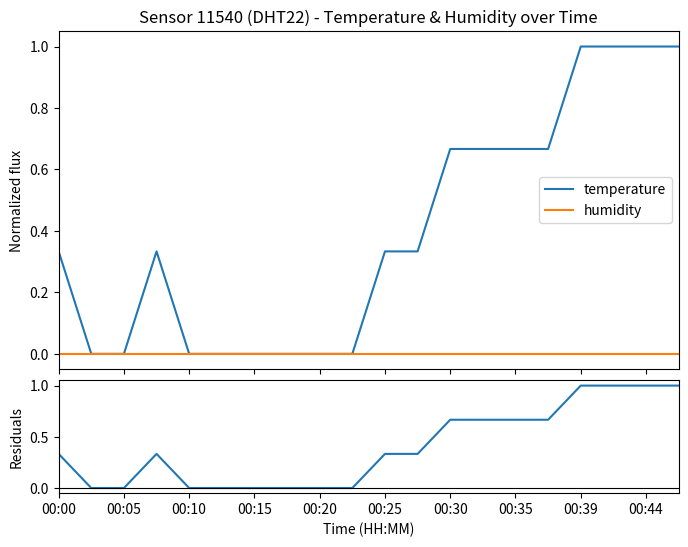

How many positive values does the residuals series have?

12